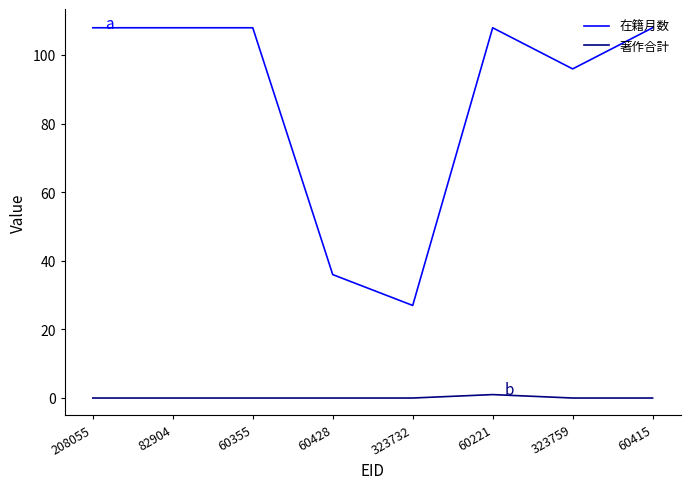

Reading left to right, what are all the values shown in this chart?

在籍月数: 108	108	108	36	27	108	96	108
著作合計: 0	0	0	0	0	1	0	0